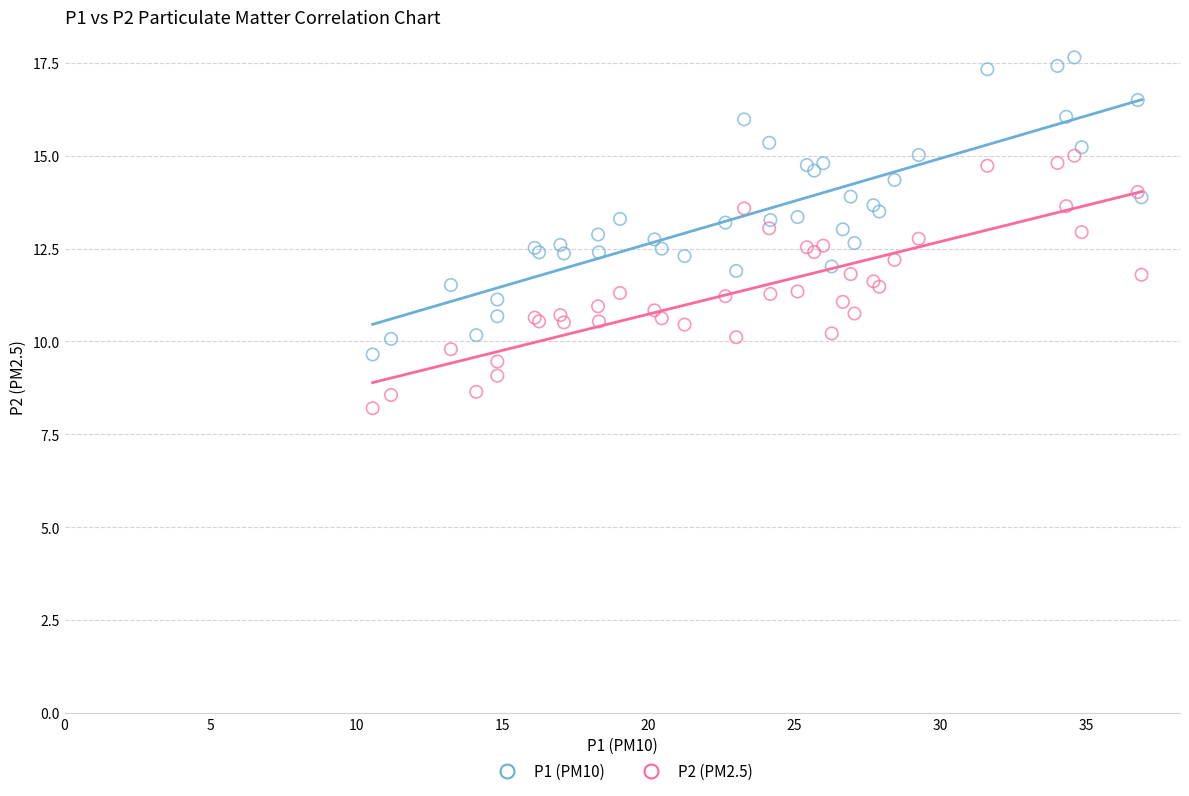

What are all the series names shown in the legend?

P1 (PM10), P2 (PM2.5)